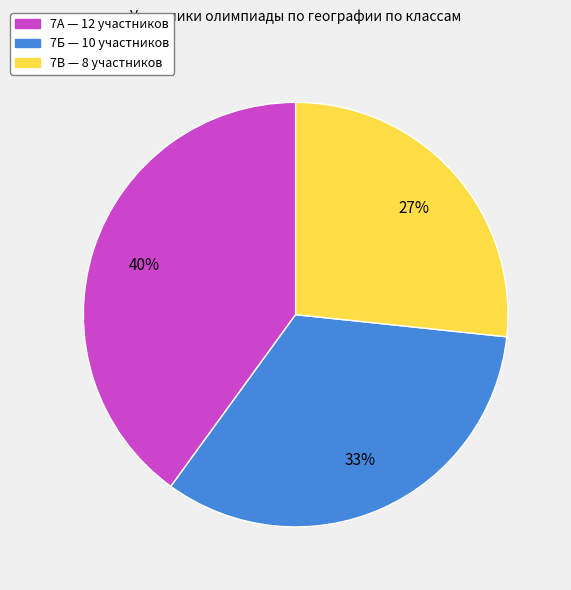

How many segments does this pie chart have?

3